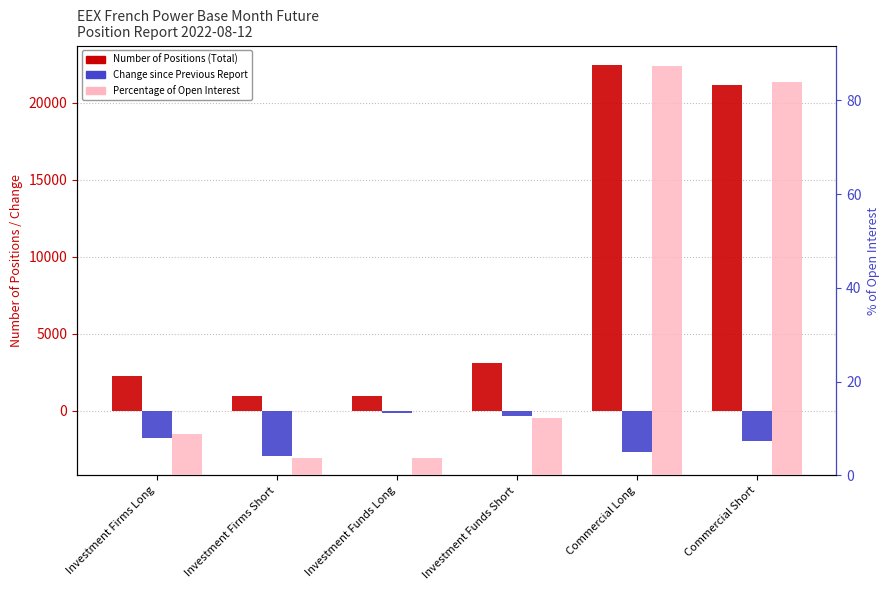

Which category has the highest value across all series?

Commercial Long